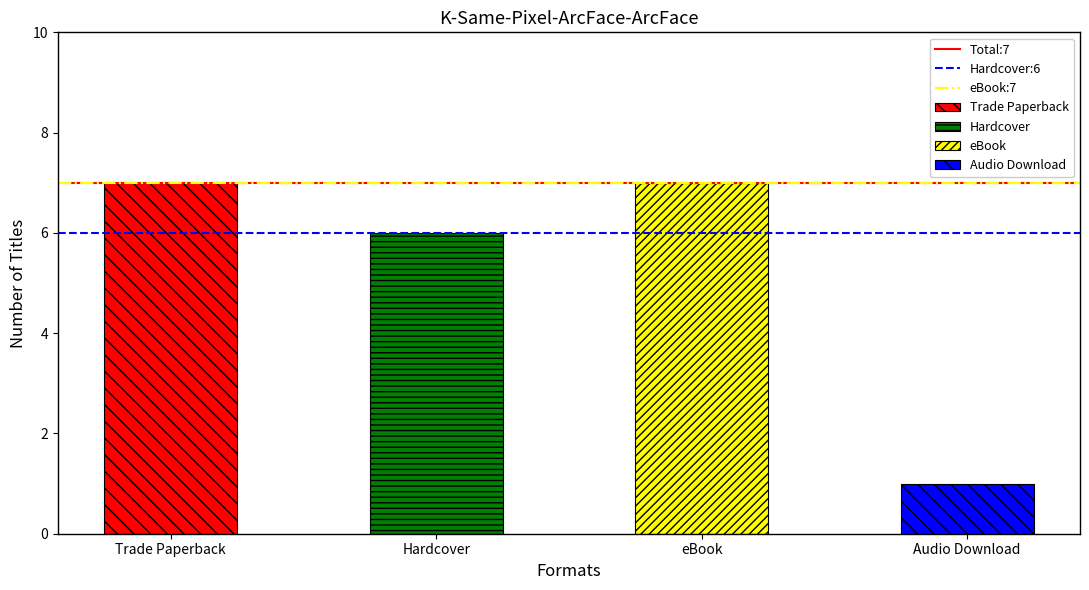

At Hardcover, list the series in order from largest to smallest.

Total:7, eBook:7, Hardcover:6